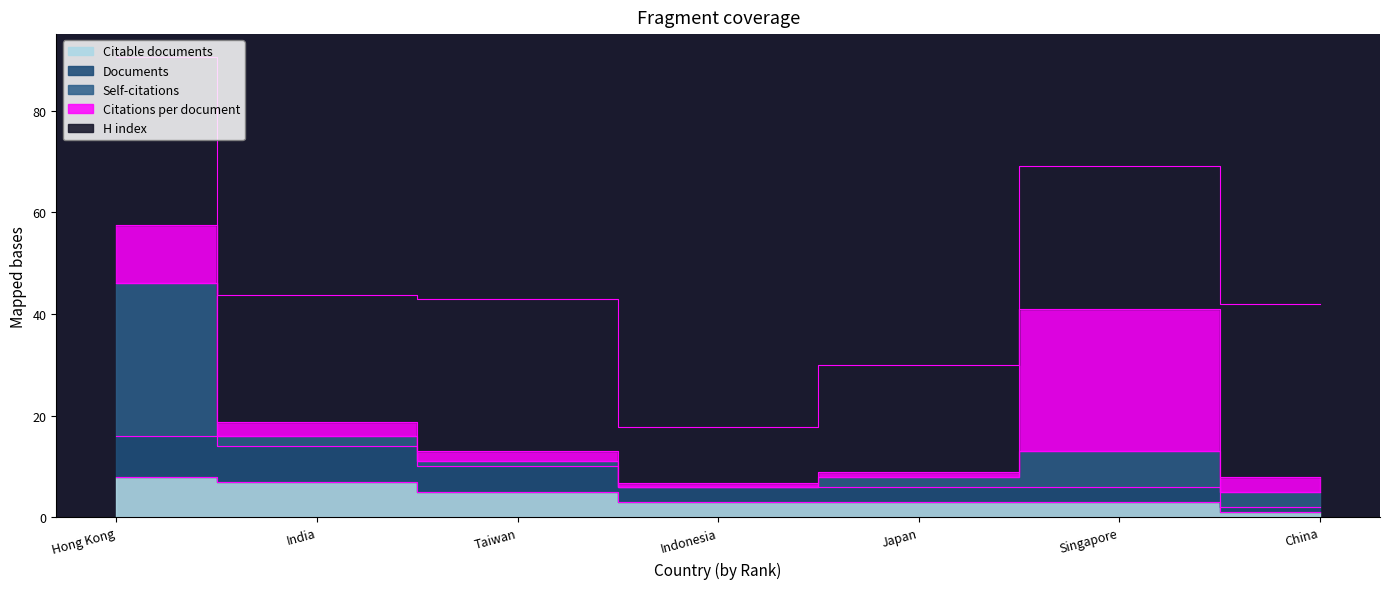

True or false: Citations and Citable documents intersect in this chart.

False